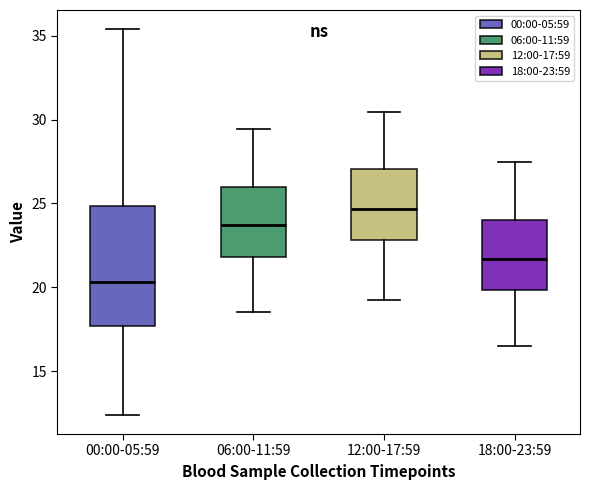

Reading left to right, read every box against the y-axis: the position of its median line, the range the box covers, and the ends of its whiskers. The values are not printed on the chart, so give them approximately, as read against the axis.

00:00-05:59: median 20.5, box 17.5 to 25.0, whiskers 12.5 to 35.5
06:00-11:59: median 23.5, box 22.0 to 26.0, whiskers 18.5 to 29.5
12:00-17:59: median 24.5, box 23.0 to 27.0, whiskers 19.5 to 30.5
18:00-23:59: median 21.5, box 20.0 to 24.0, whiskers 16.5 to 27.5